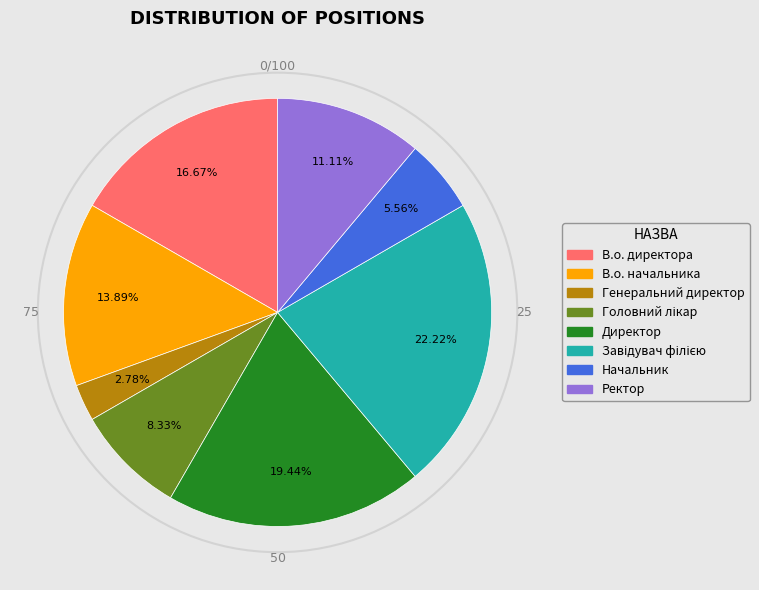

What is the smallest slice in the pie chart?

Генеральний директор